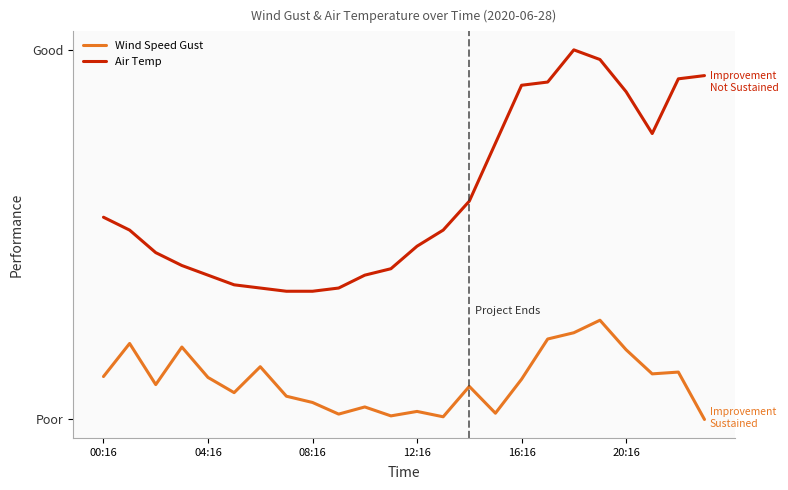

Reading left to right, transcribe all the data shown in this chart.

Wind Speed Gust: 4.8	5.8	4.5	5.7	4.7	4.2	5.1	4.1	3.9	3.6	3.8	3.5	3.7	3.5	4.4	3.6	4.7	5.9	6.1	6.5	5.6	4.8	4.9	3.4
Air Temp: 9.7	9.3	8.6	8.2	7.9	7.6	7.5	7.4	7.4	7.5	7.9	8.1	8.8	9.3	10.2	12.0	13.8	13.9	14.9	14.6	13.6	12.3	14.0	14.1